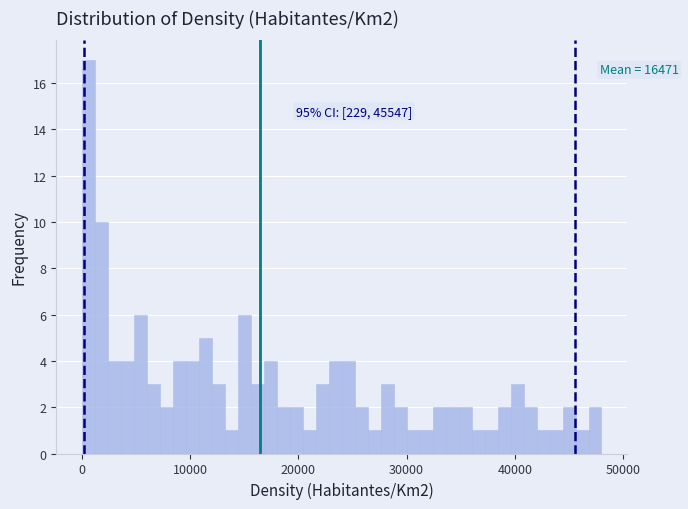

Read against the x-axis, roughly where is the centre of the tallest bar?

1000